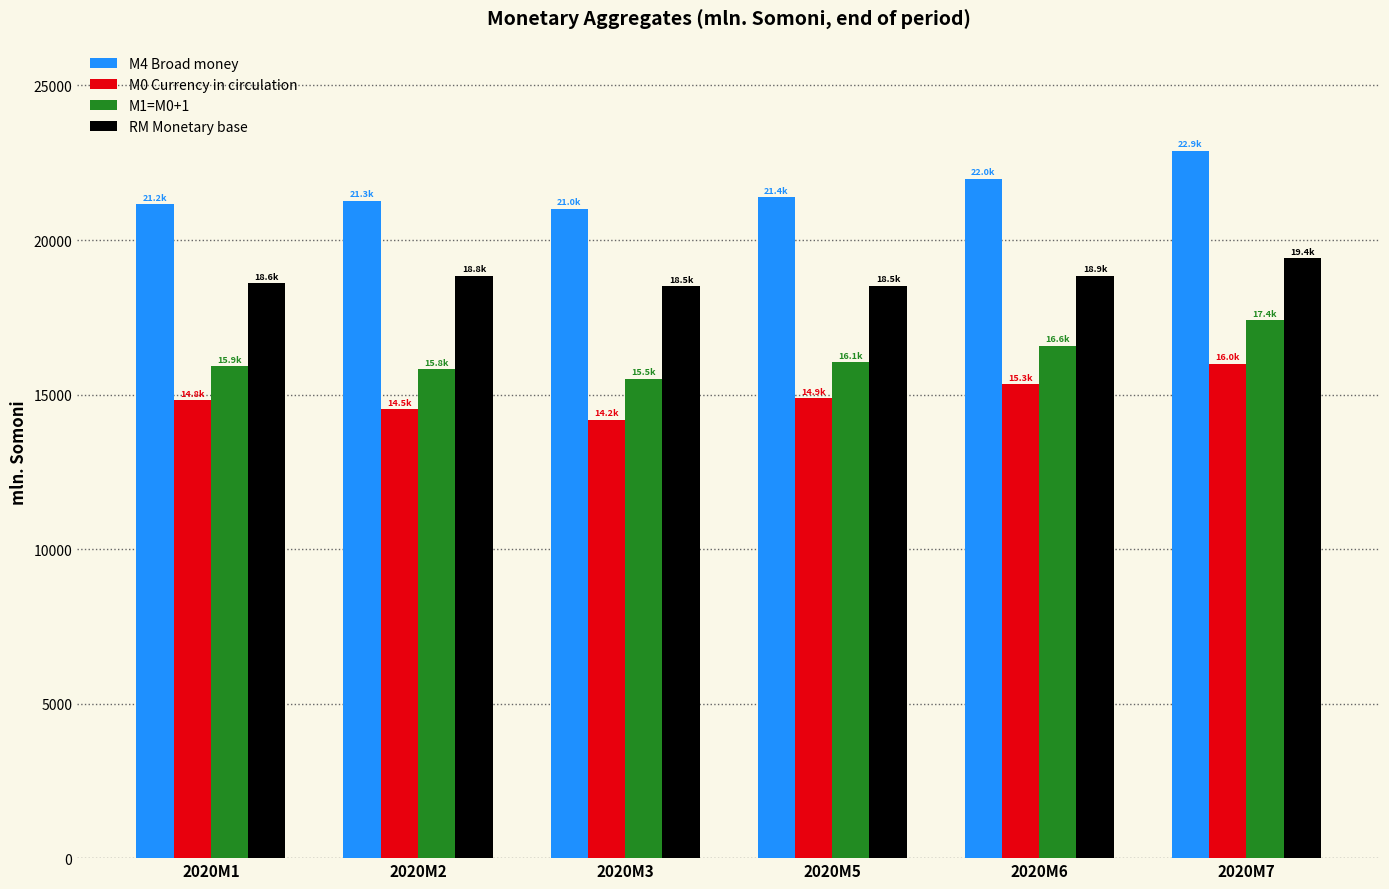

List the series in order of their overall mean, lowest first.

M0 Currency in circulation, M1=M0+1, RM Monetary base, M4 Broad money